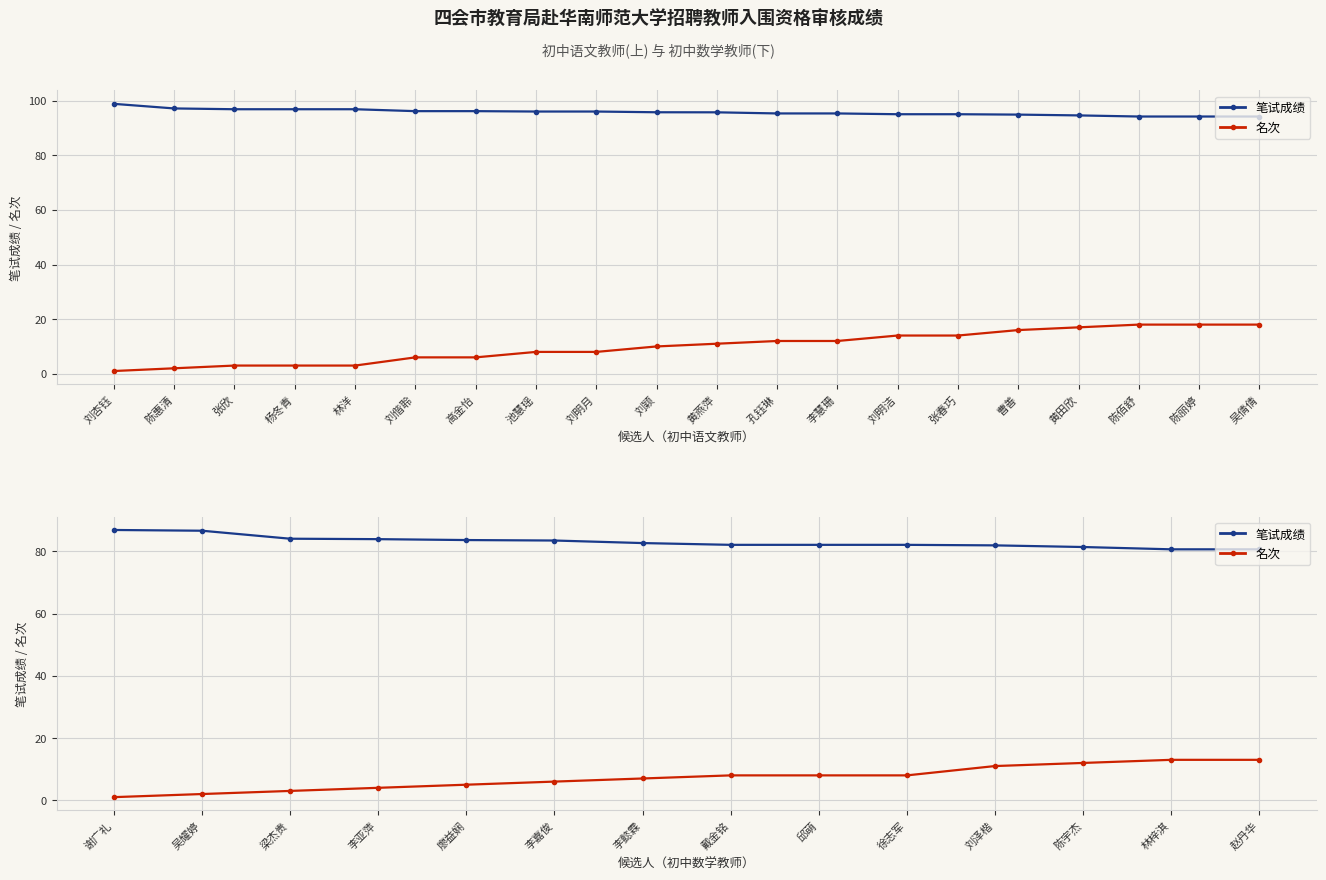

What is the average value of the 名次 series?

7.2